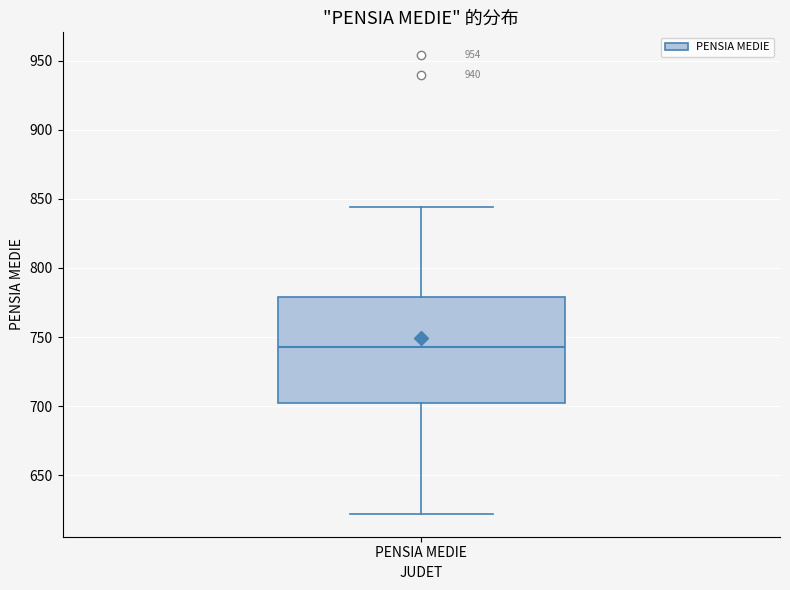

Transcribe this box plot: give where the median line is, the range the box spans, and where the two whiskers end, as read against the y-axis. The values are not printed on the chart, so give them approximately, as read against the axis.

median 745, box 700 to 780, whiskers 620 to 845